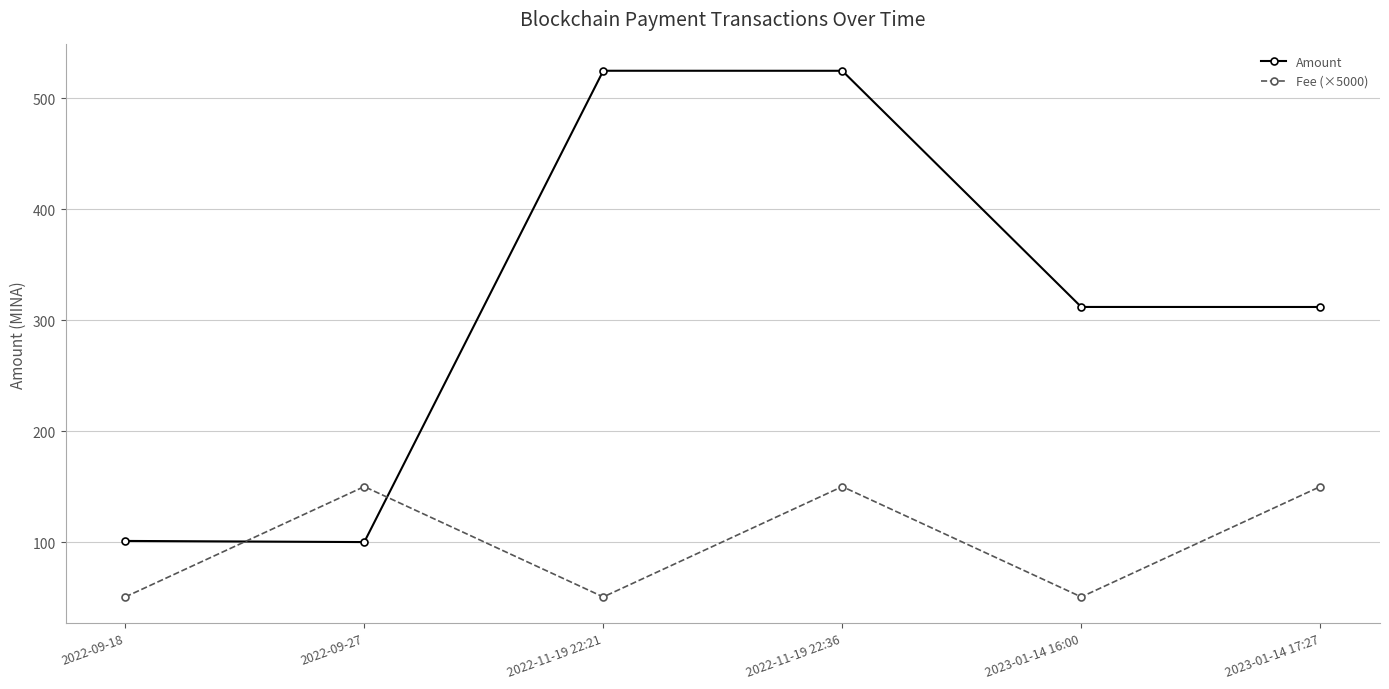

How many distinct data groups are displayed?

2